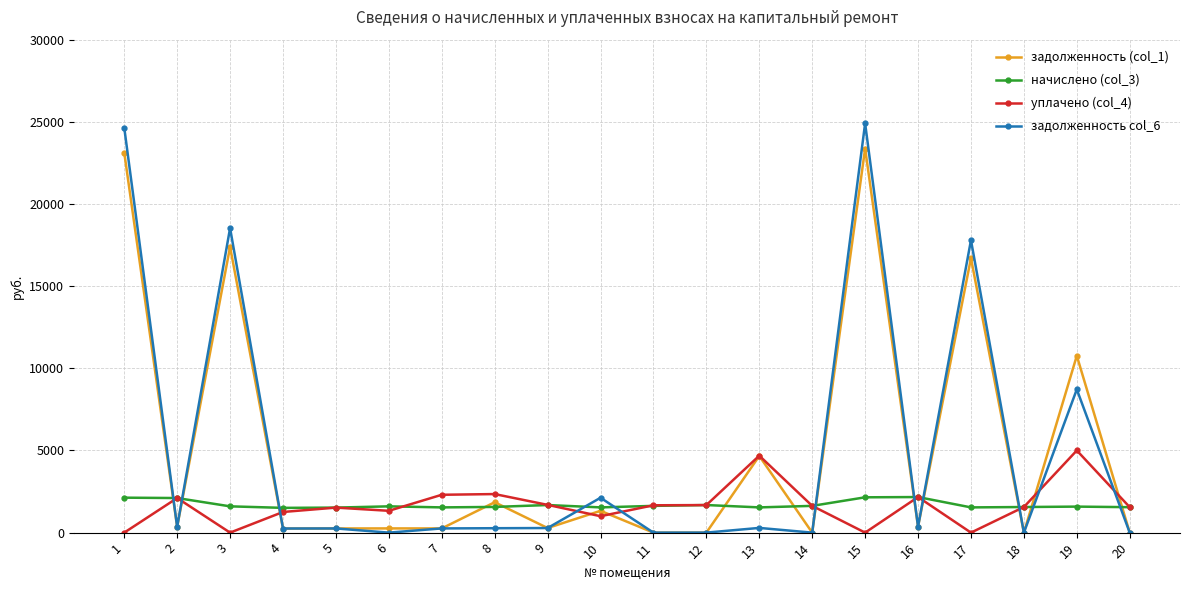

What is the sum of all задолженность col_6 values?

99027.5